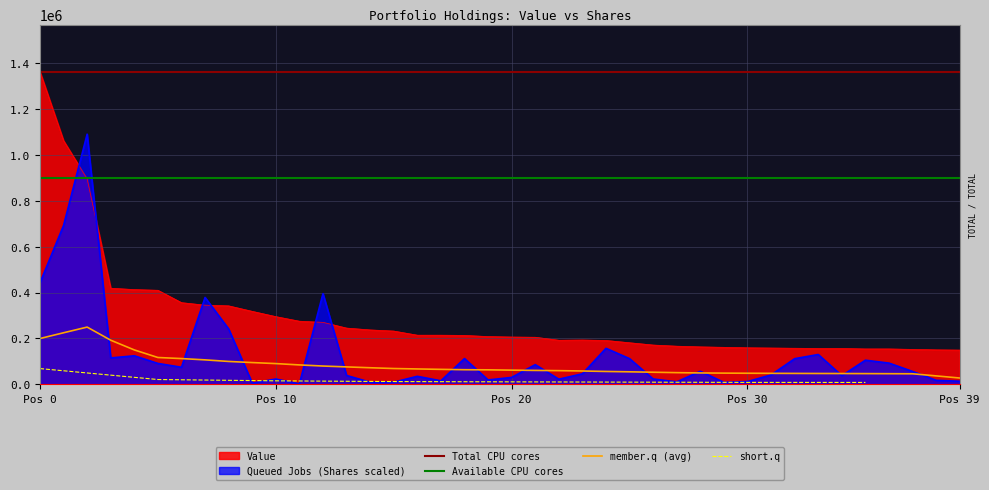

What is the highest value of the Value series?

1364000.0